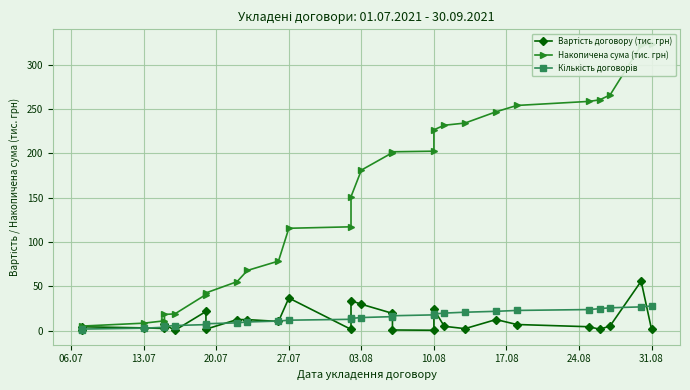

True or false: Накопичена сума (тис. грн) and Вартість договору (тис. грн) intersect in this chart.

False